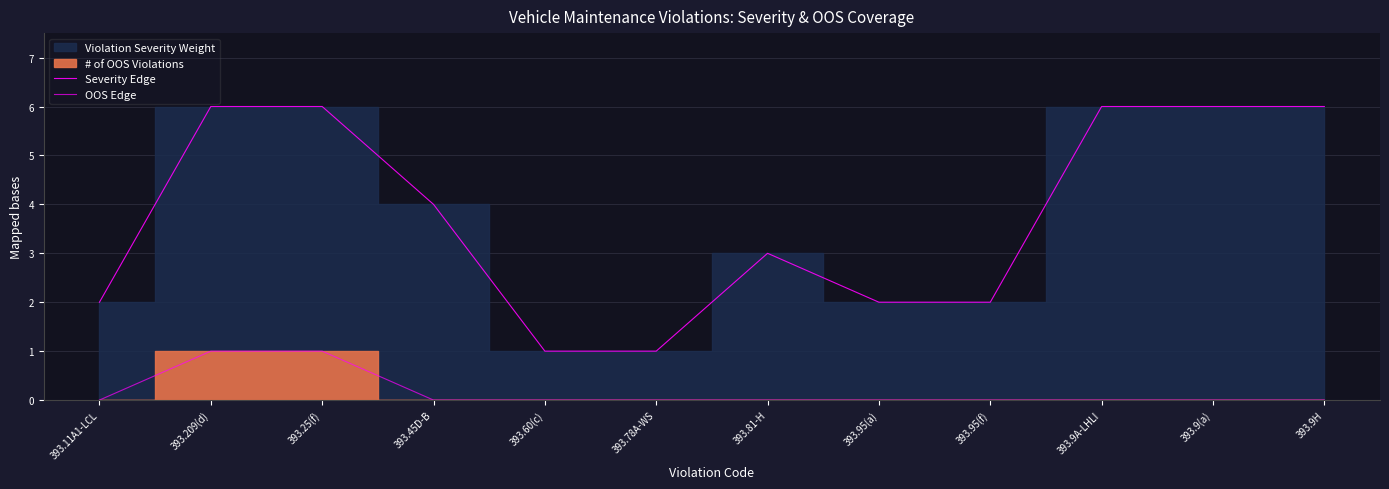

What is the sum of all Severity Edge values?

45